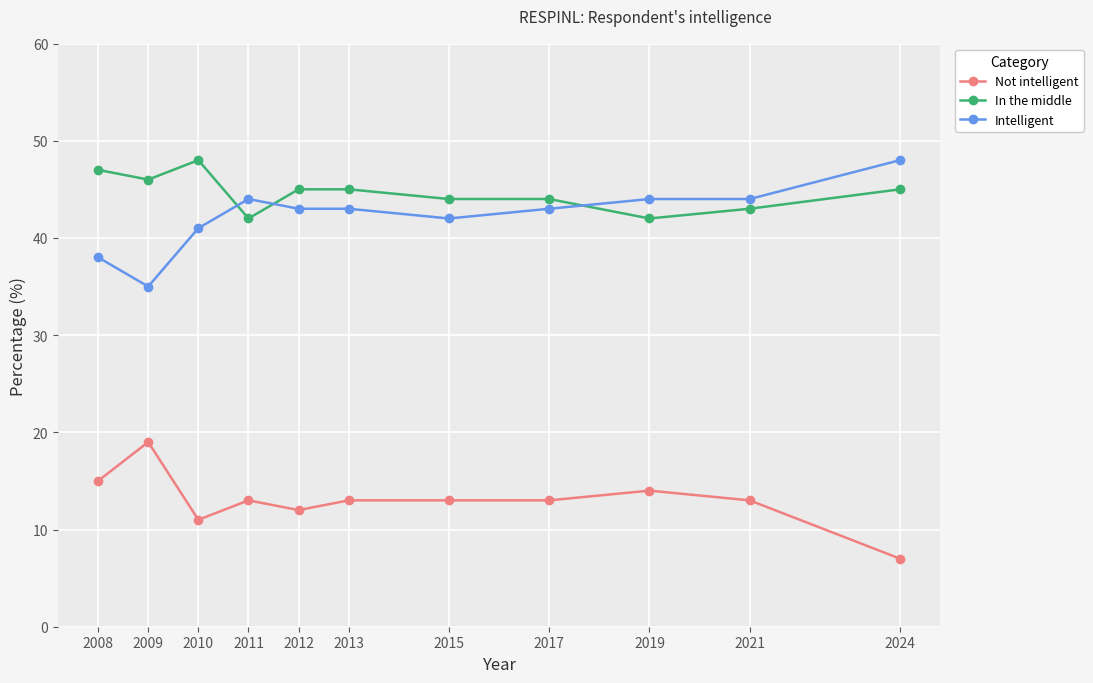

Which category has the lowest value across all series?

2024